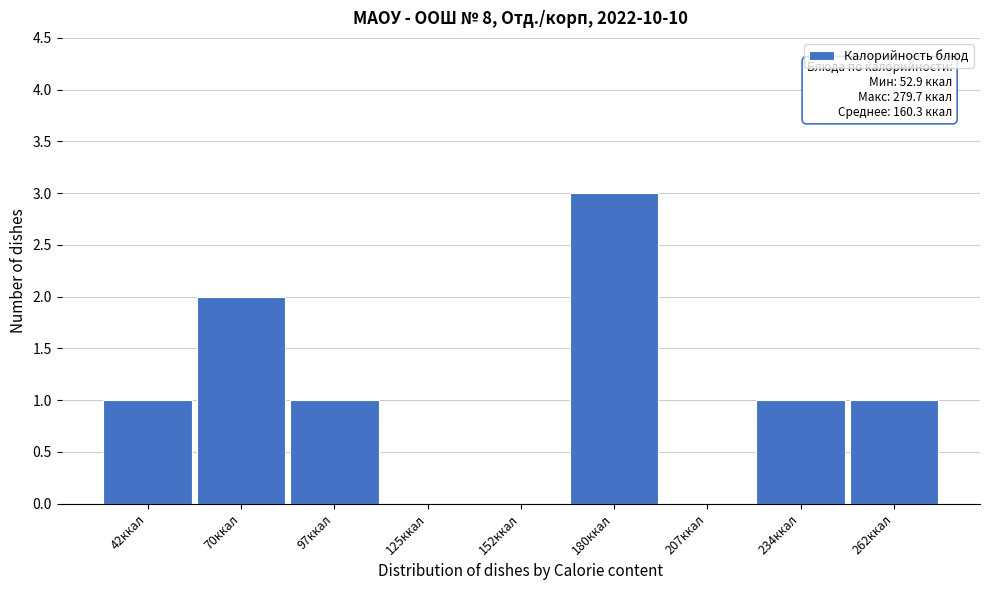

Reading left to right, what are all the values shown in this chart?

42ккал=1	70ккал=2	97ккал=1	125ккал=0	152ккал=0	180ккал=3	207ккал=0	234ккал=1	262ккал=1